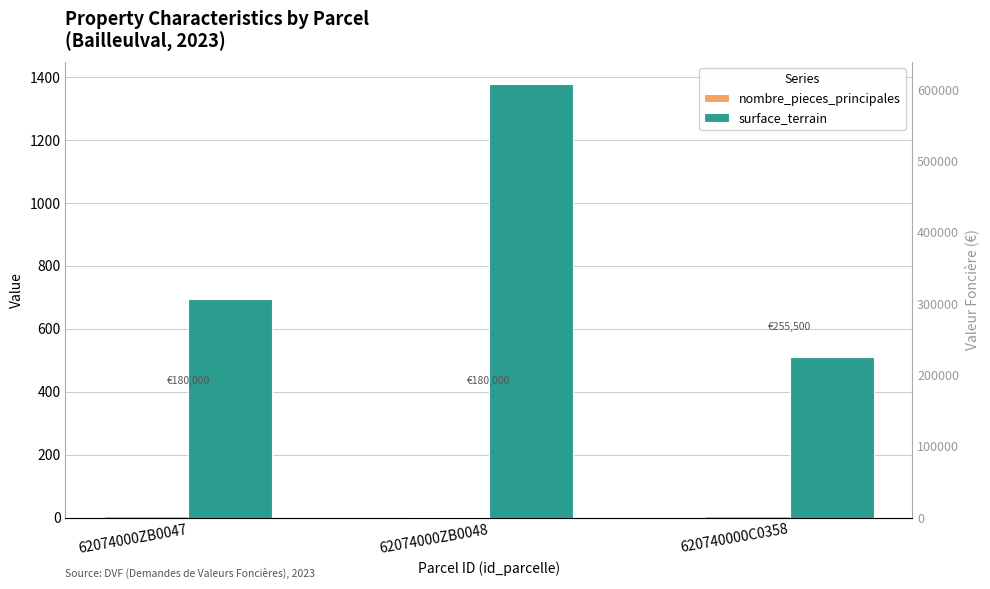

What is the spread (max minus min) of values at 620740000C0358?

255496